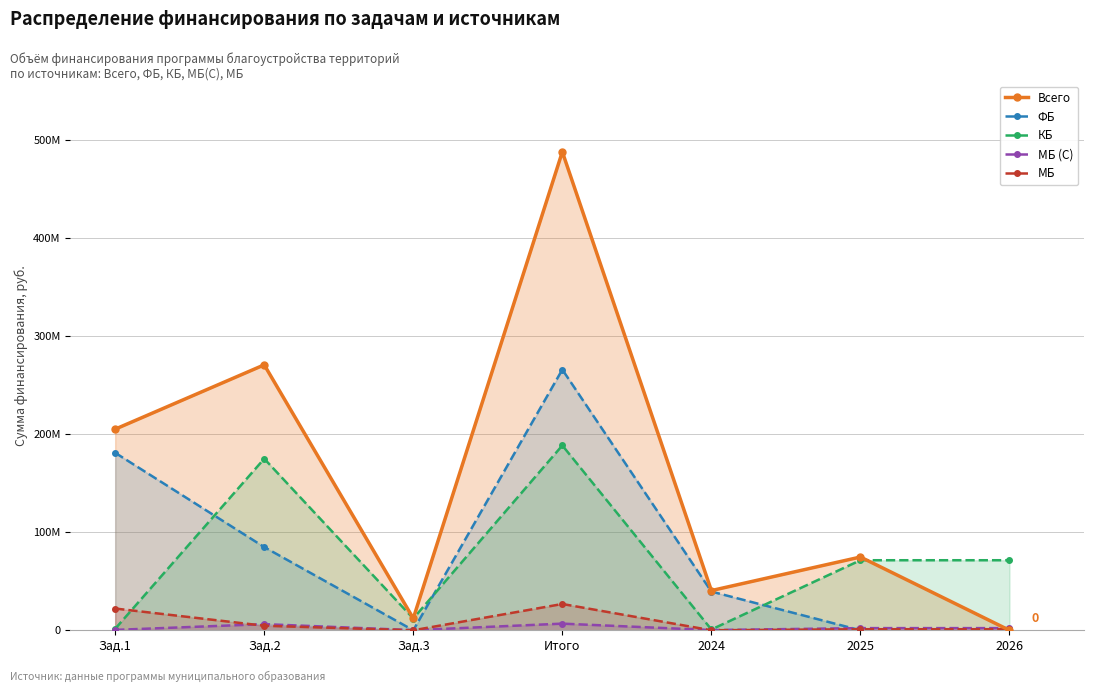

Does the chart display data point markers on the line(s)?

Yes